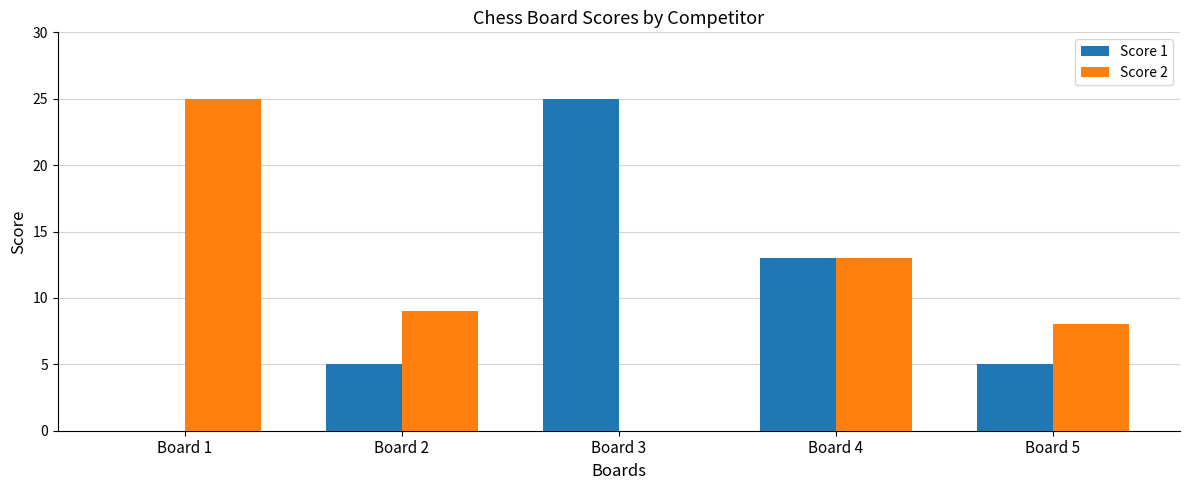

What is the sum of the Score 1 values at Board 2 and Board 1?

5